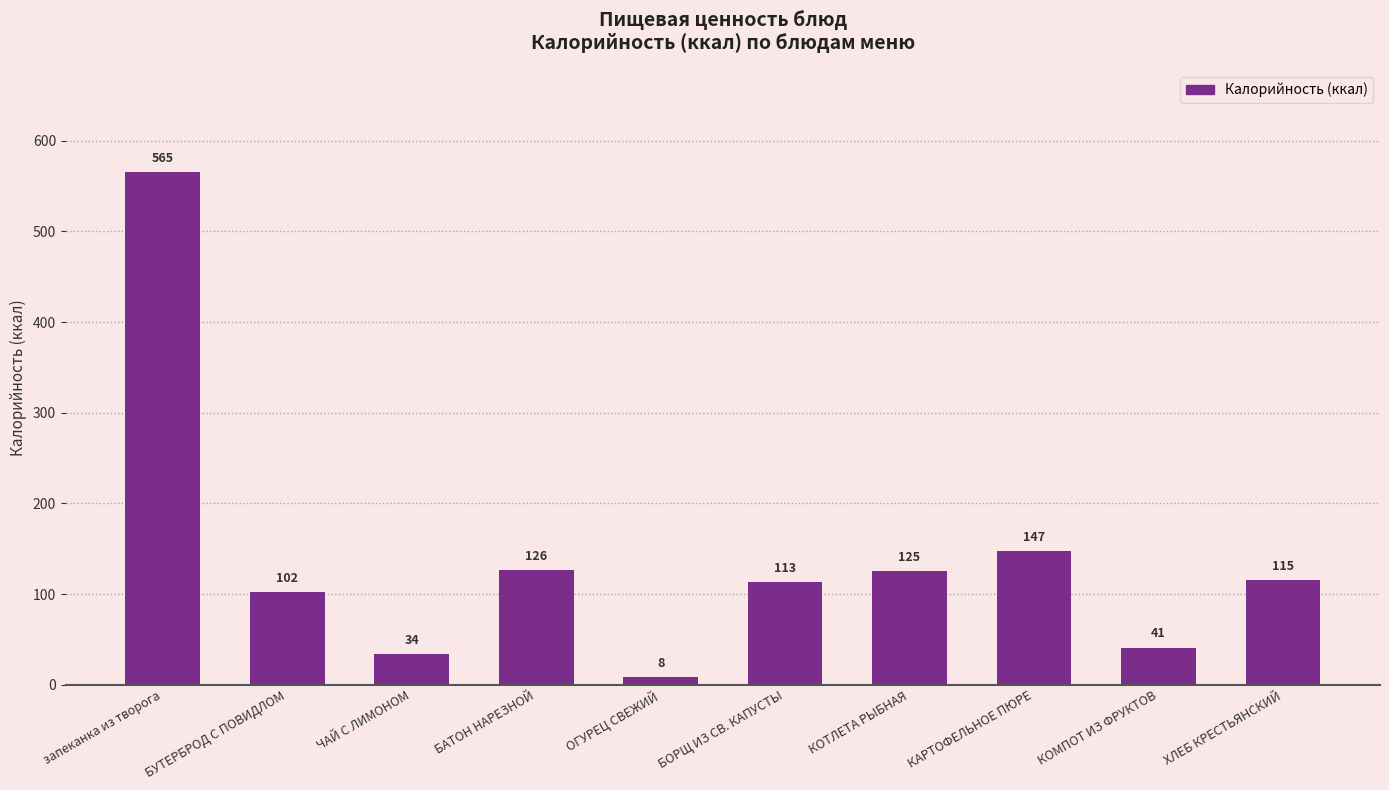

What is the approximate value at БУТЕРБРОД С ПОВИДЛОМ, to the nearest 100?

100